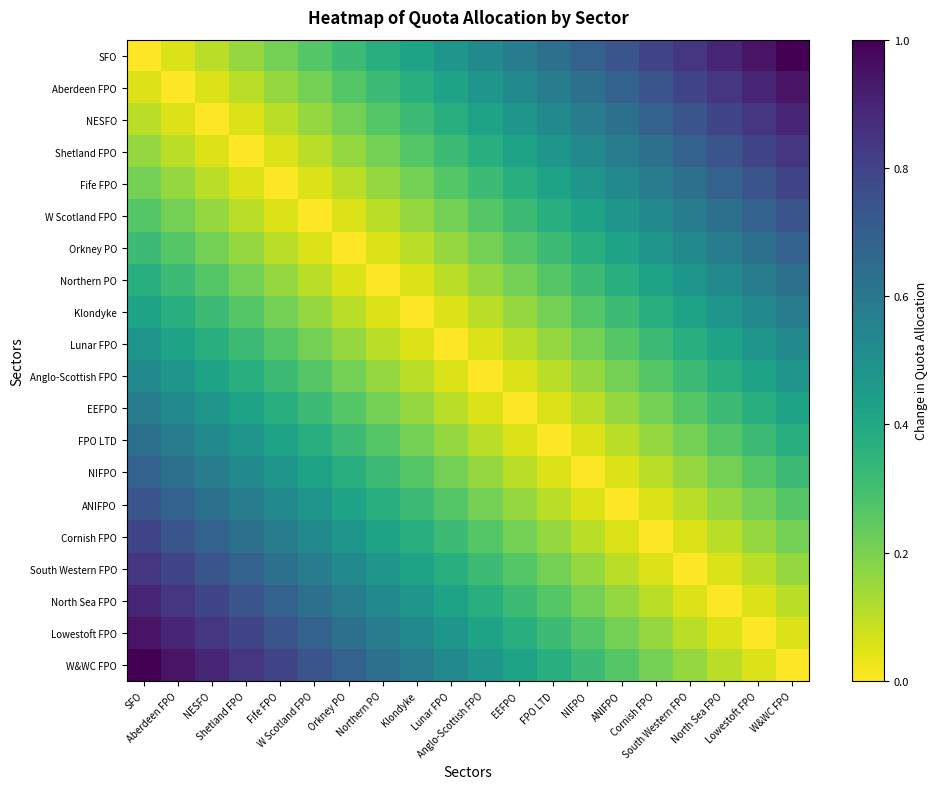

At how many categories does at least one series exceed 0?

20